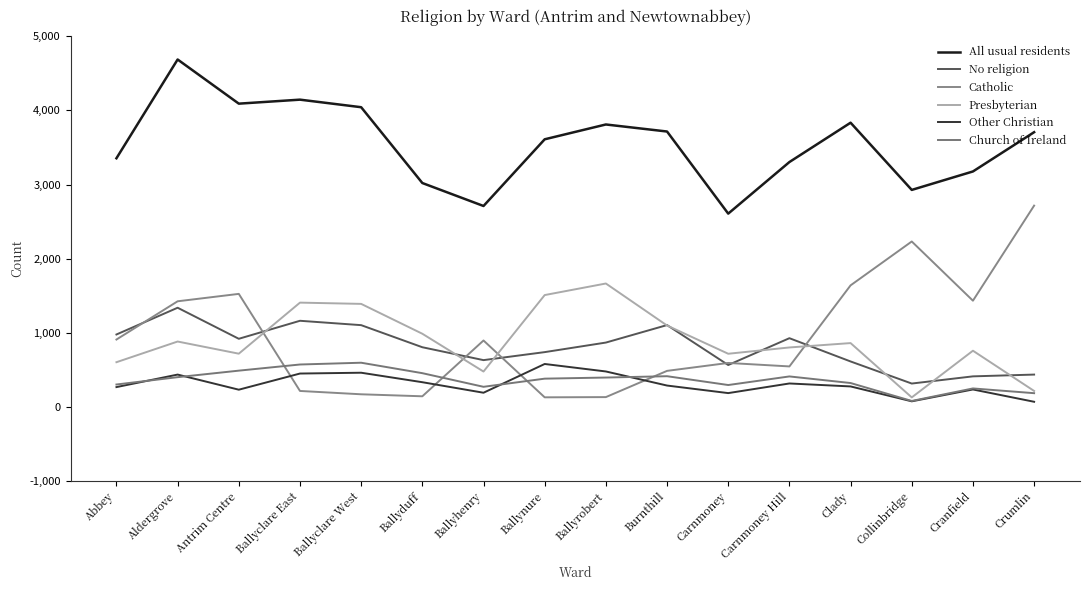

True or false: Church of Ireland has a value of 488 at Antrim Centre.

True